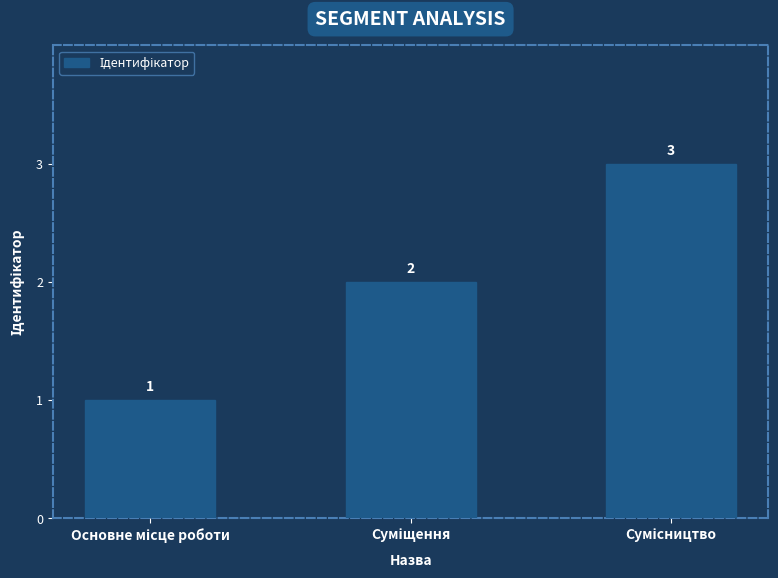

How many data points are less than 2?

1